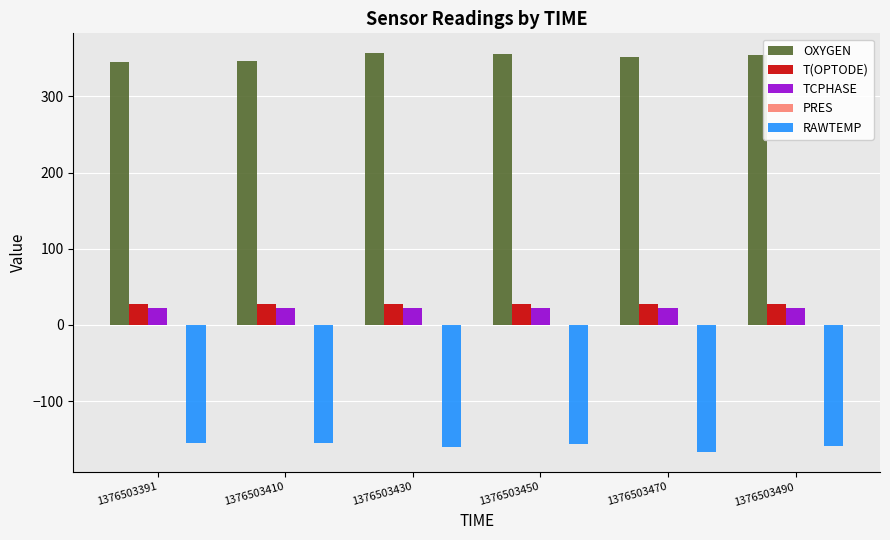

What is the maximum value shown in the chart?

356.6